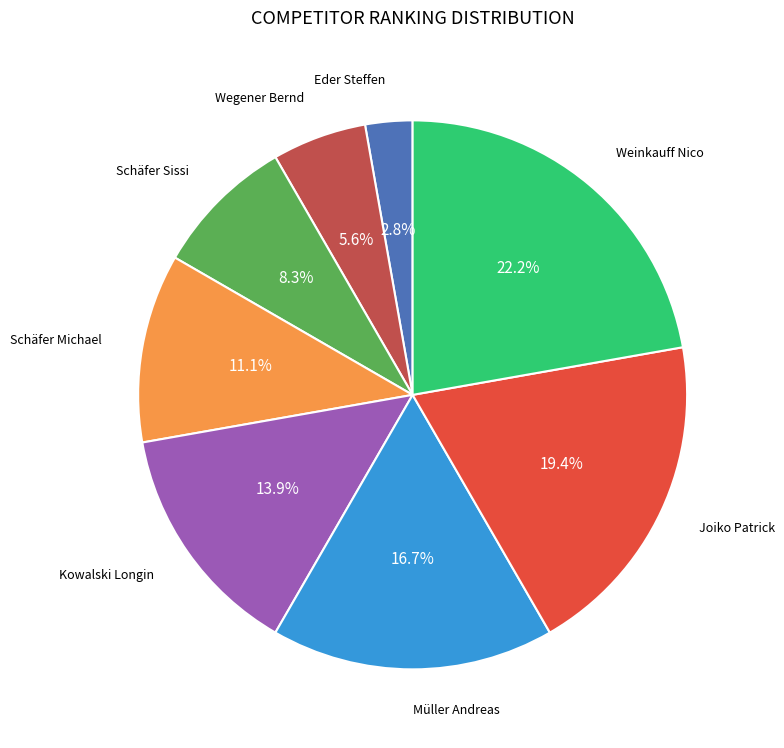

Is there any slice that represents more than half of the pie?

No